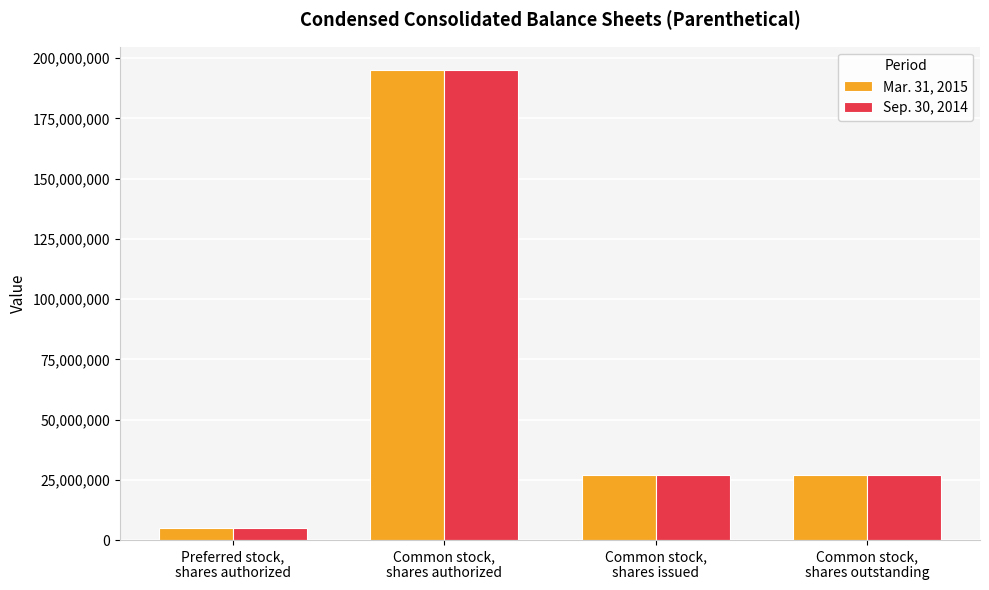

True or false: Sep. 30, 2014 has a value of 195000000 at Common stock,
shares authorized.

True